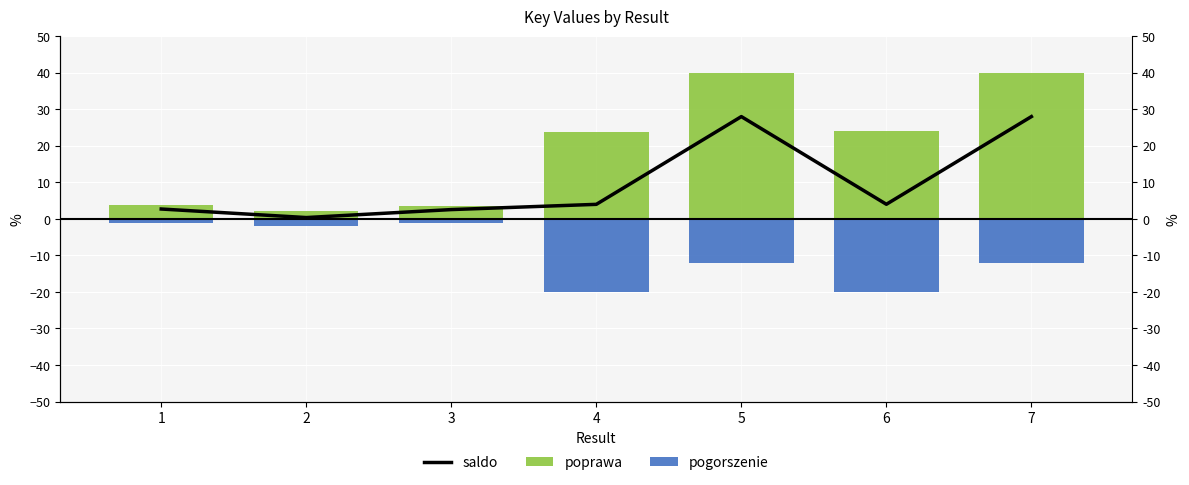

What is the smallest value displayed?

-20.0